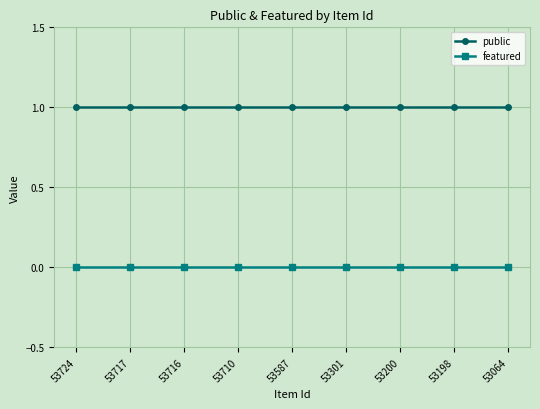

Reading right to left, list all the values displayed in this chart.

public: 53064=1	53198=1	53200=1	53301=1	53587=1	53710=1	53716=1	53717=1	53724=1
featured: 53064=0	53198=0	53200=0	53301=0	53587=0	53710=0	53716=0	53717=0	53724=0